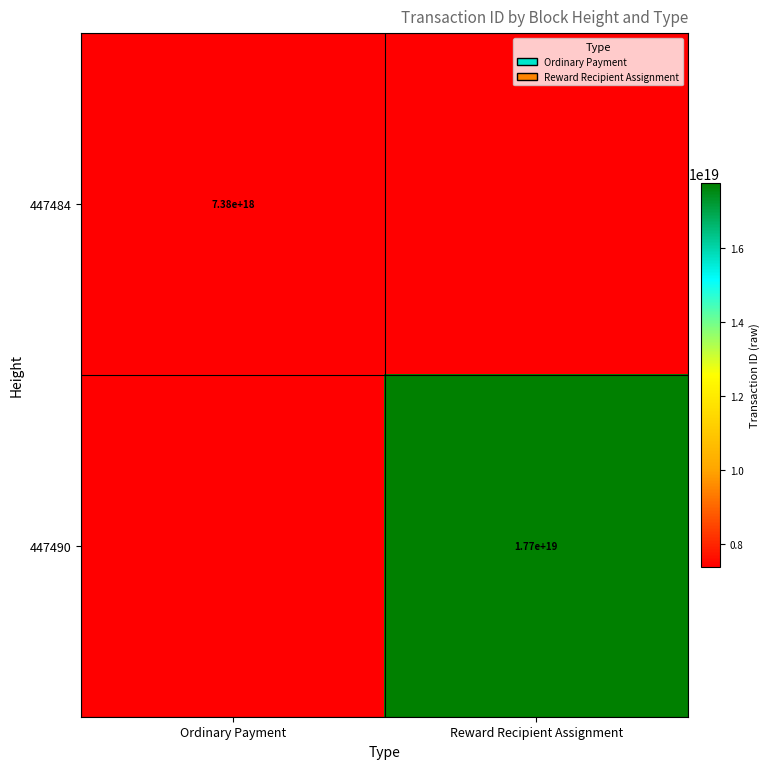

What is the greatest value displayed?

17747609087620167680.0